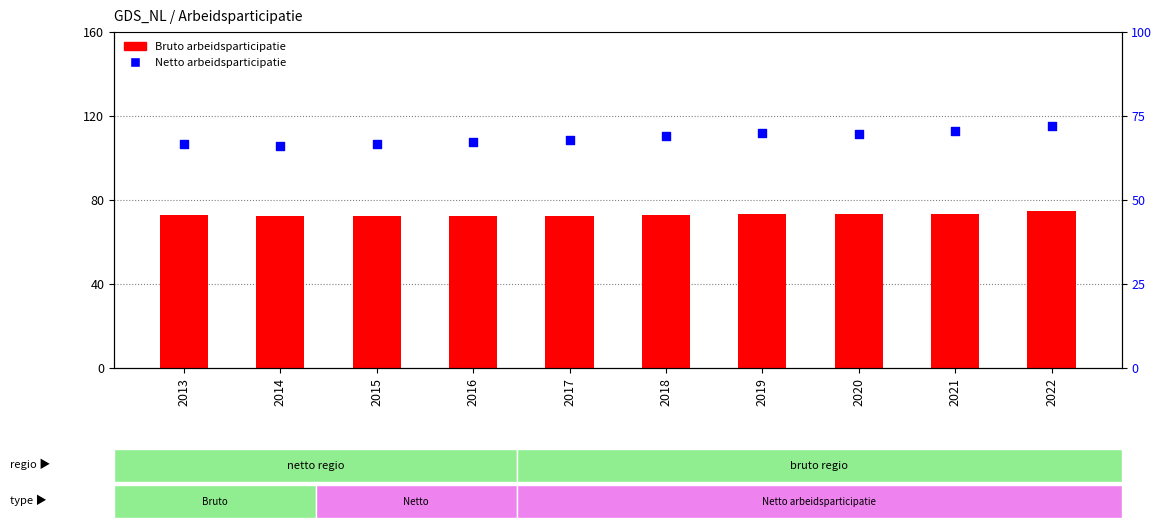

Which series has the largest Y range (max minus min)?

Netto arbeidsparticipatie